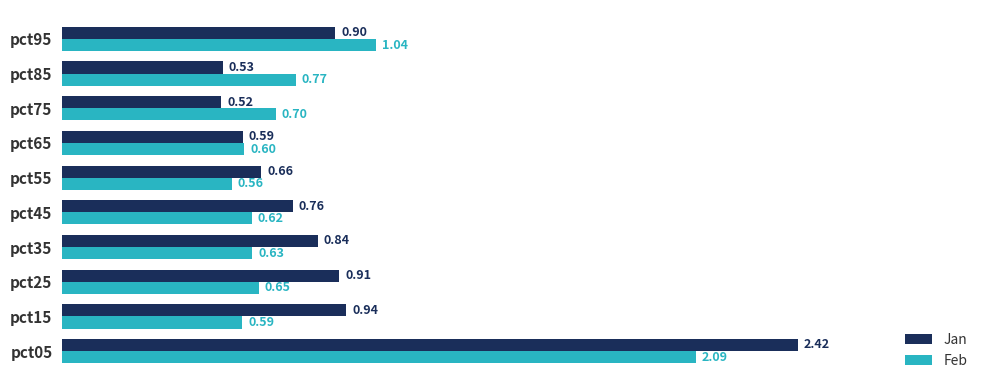

What is the total value across all series at pct55?

1.2